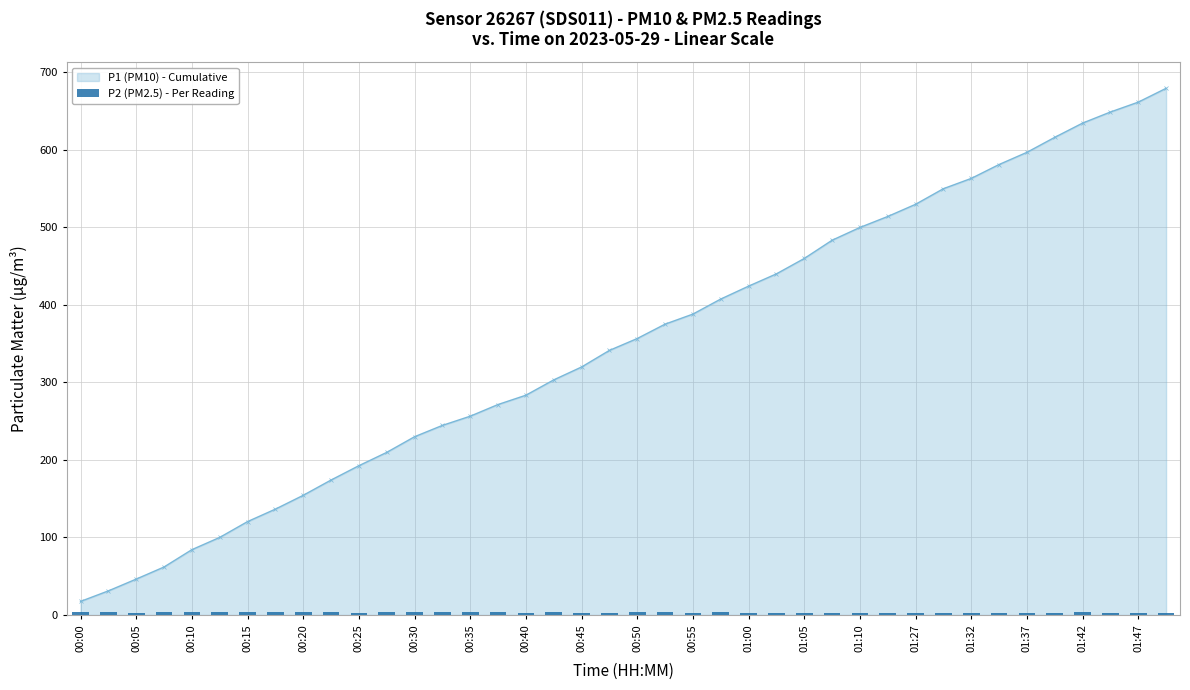

What is the sum of all values?

123.9